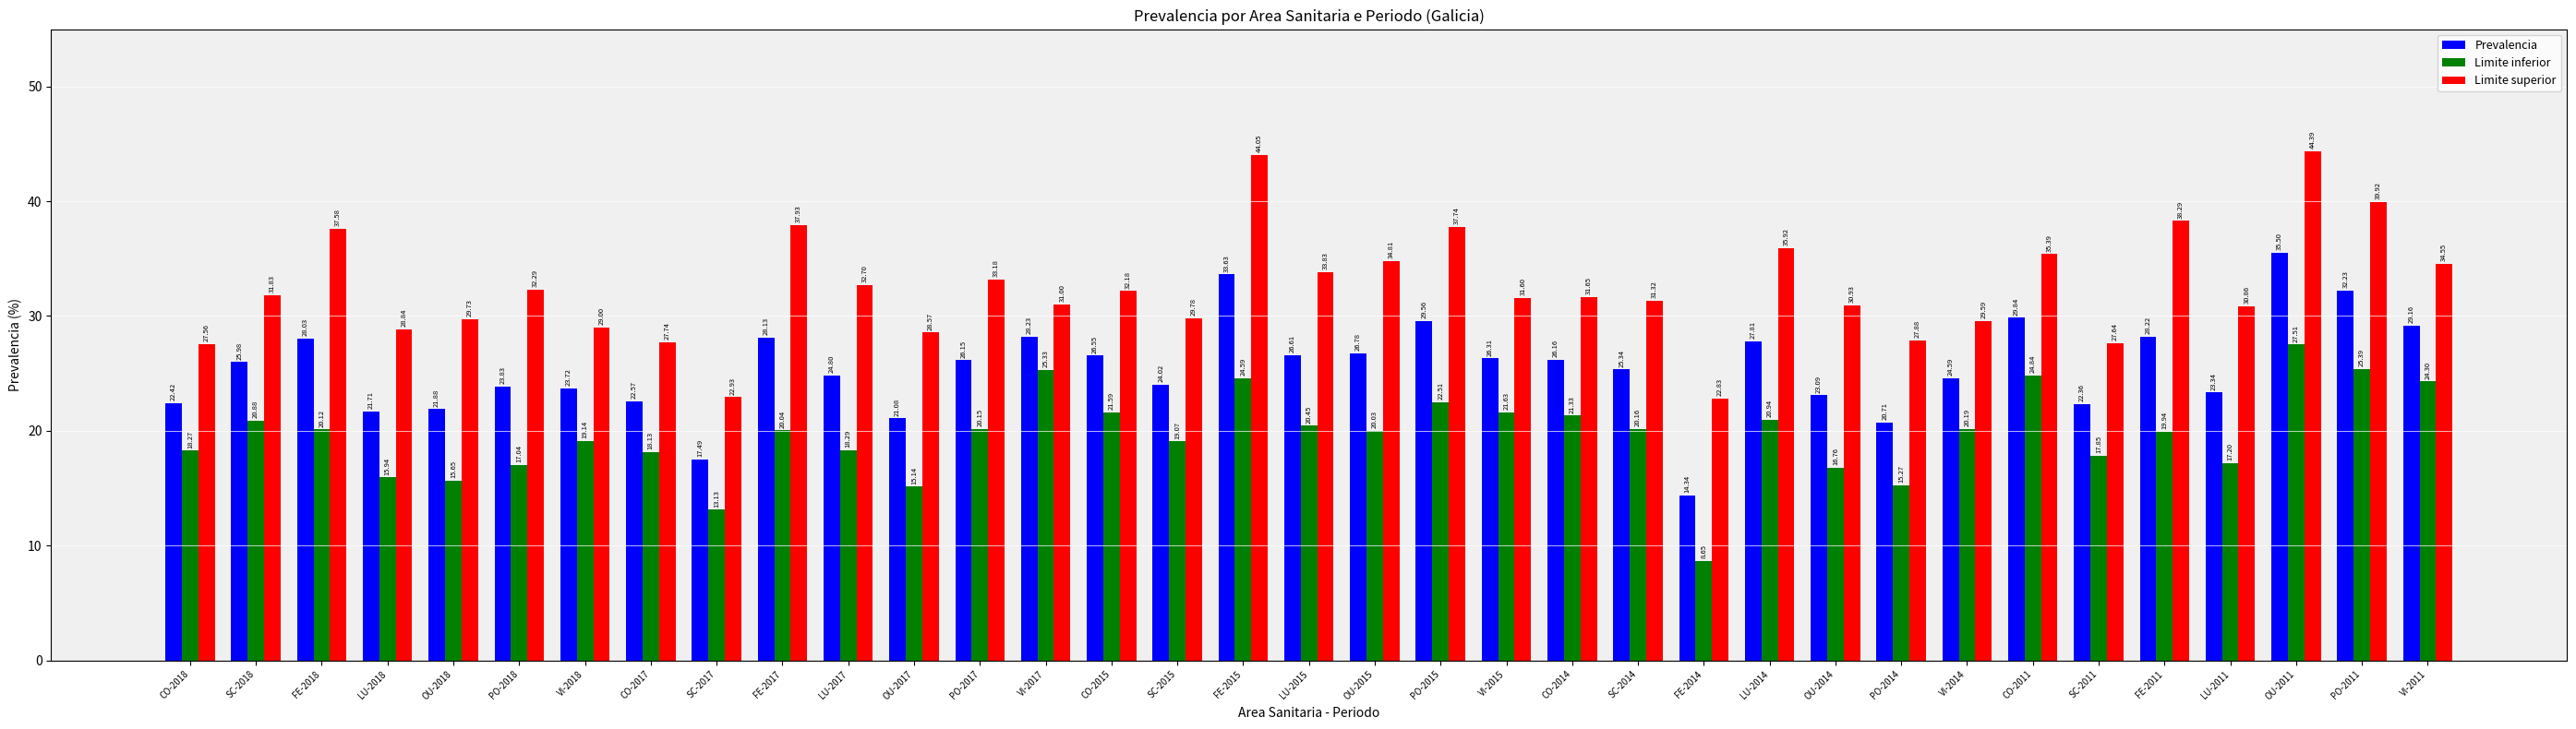

What are all the series names shown in the legend?

Prevalencia, Limite inferior, Limite superior